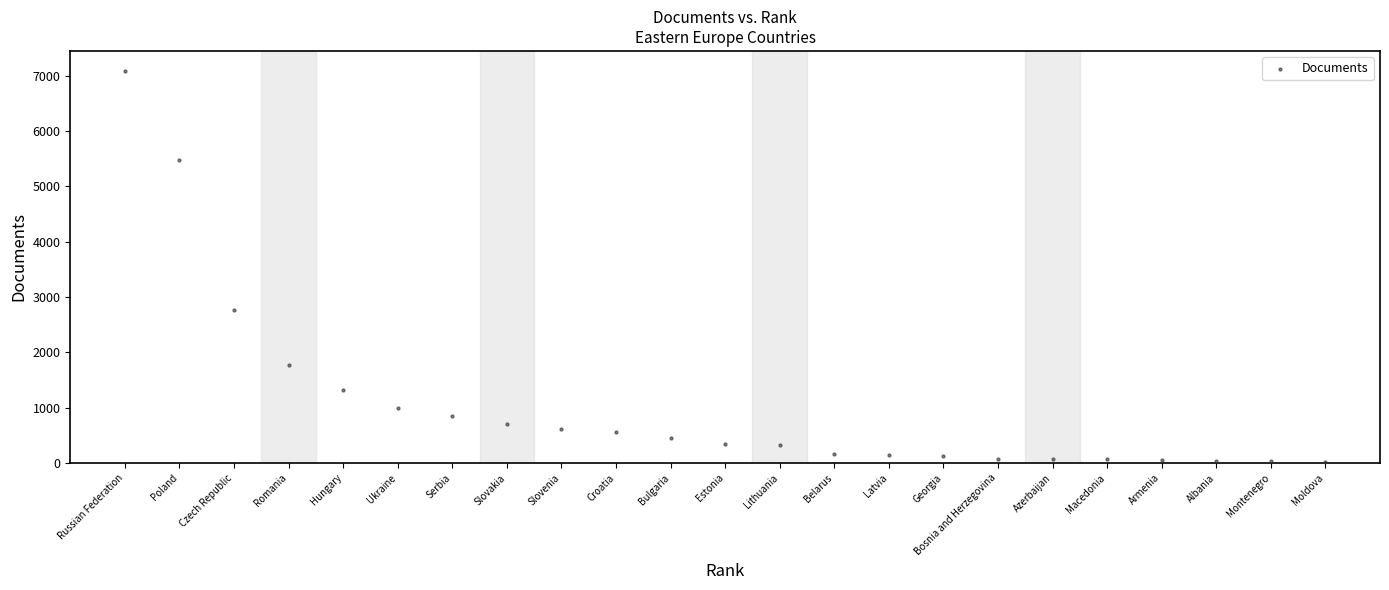

What is the range of X values (max minus min)?

22